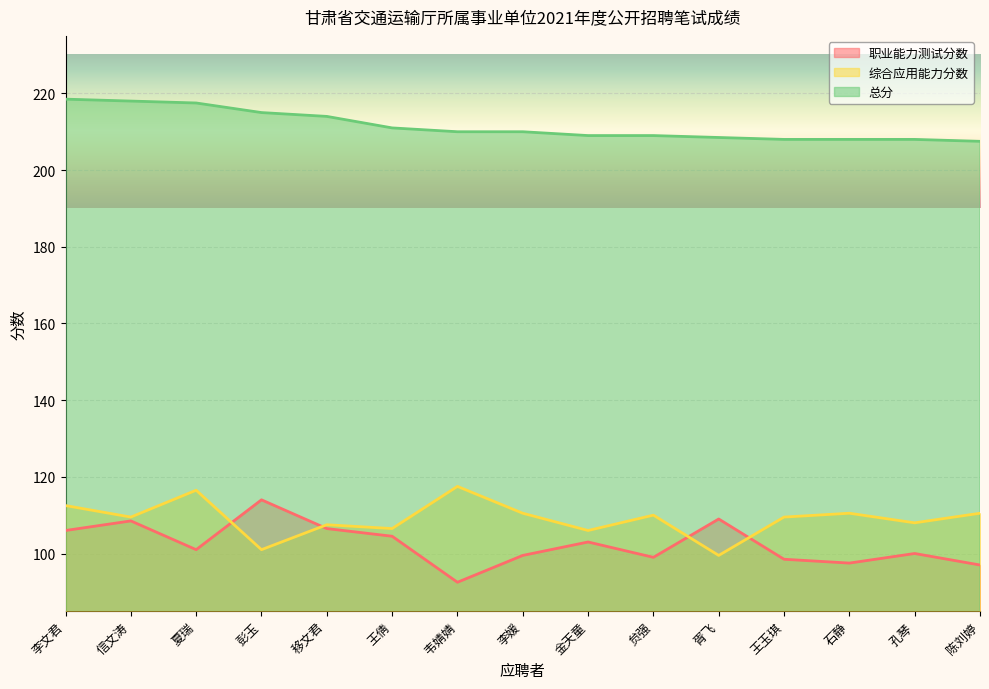

What is the highest value of the 总分 series?

218.5